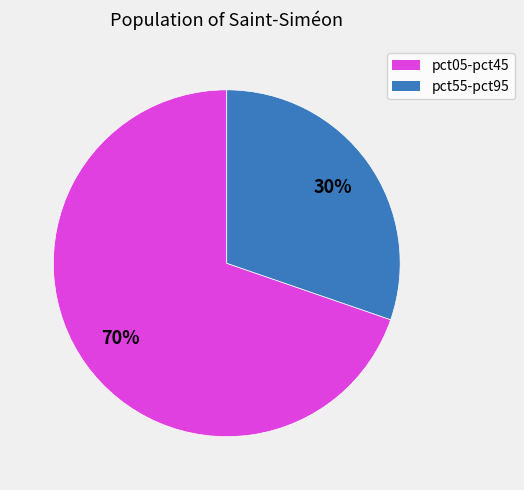

Count the number of slices in the pie.

2